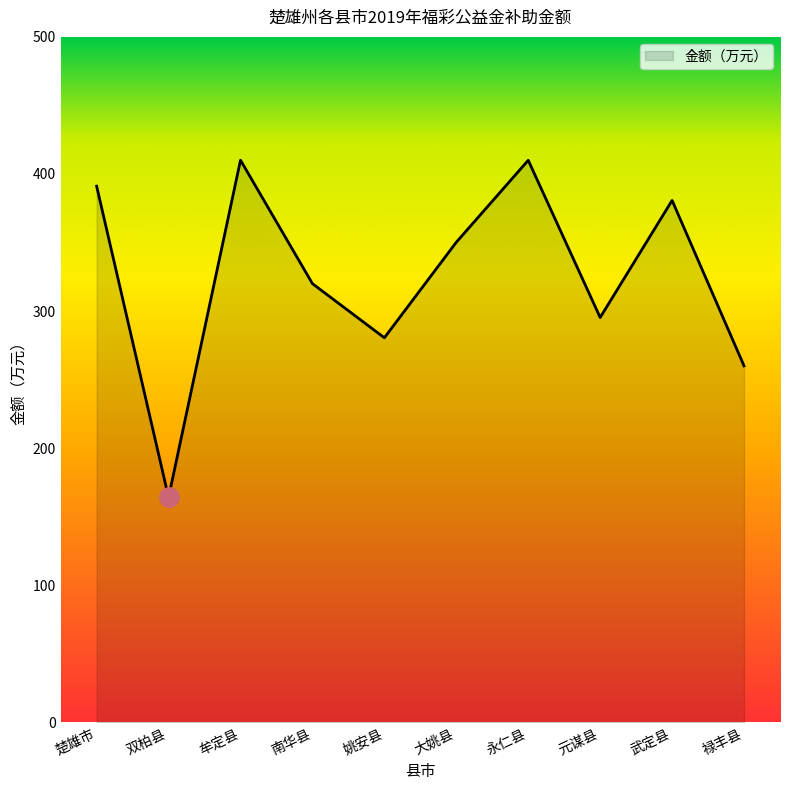

What position from the left is 元谋县?

8